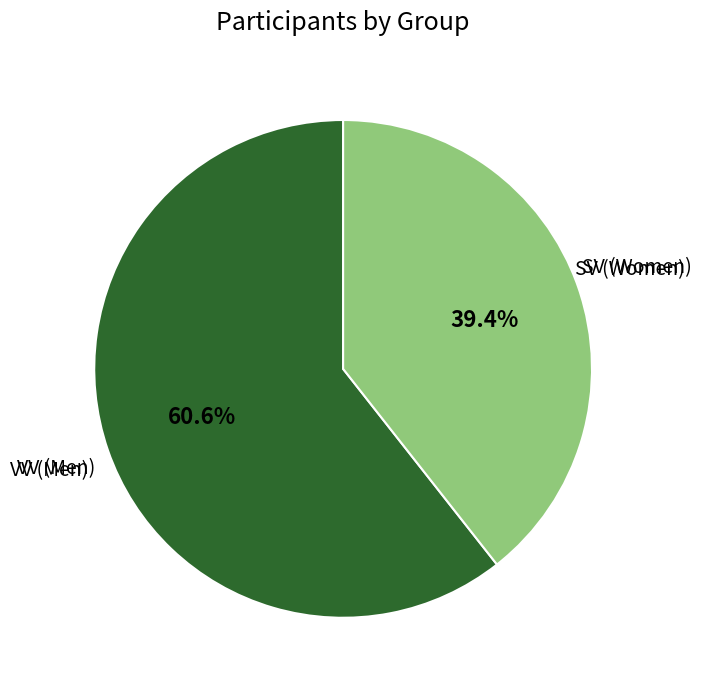

What is the smallest slice in the pie chart?

SV